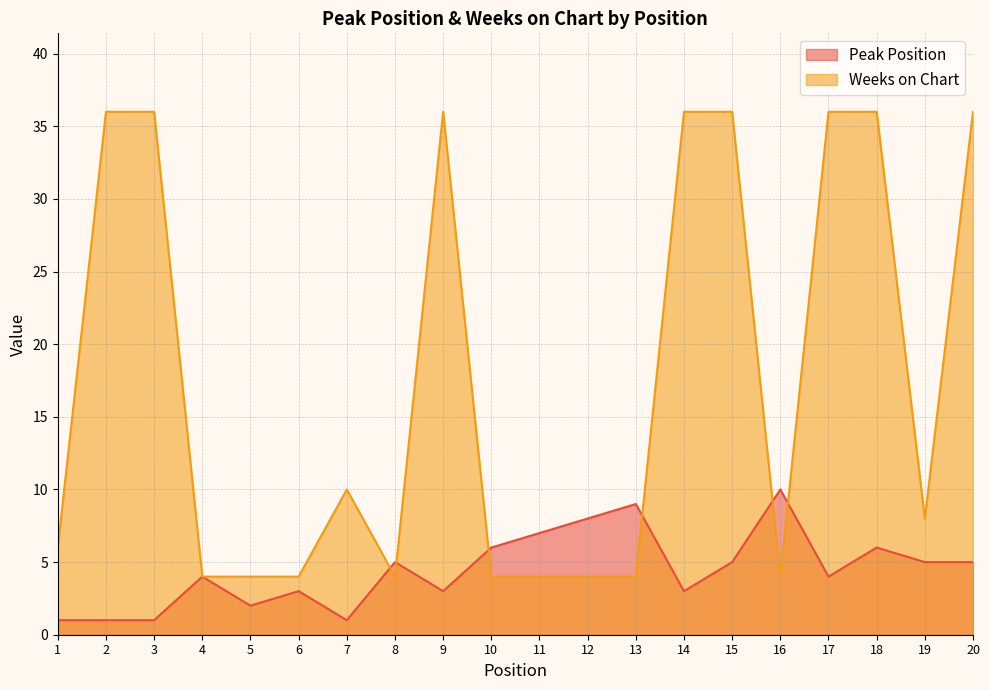

Reading right to left, list all the values displayed in this chart.

Peak Position: 5	5	6	4	10	5	3	9	8	7	6	3	5	1	3	2	4	1	1	1
Weeks on Chart: 36	8	36	36	4	36	36	4	4	4	4	36	4	10	4	4	4	36	36	6